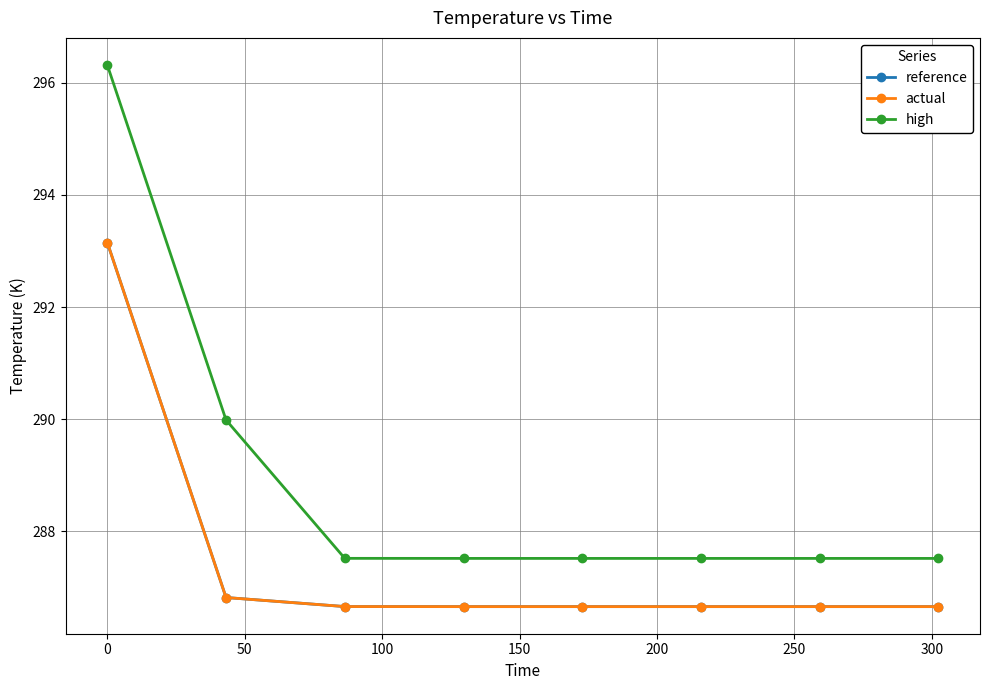

Which series has the widest spread of values?

high